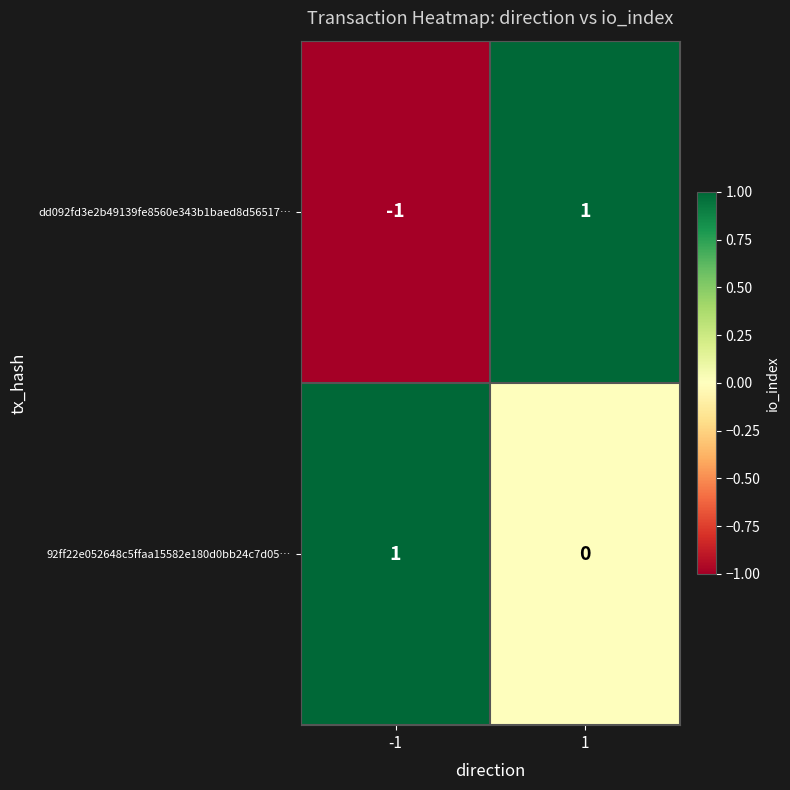

Is it true that dd092fd3e2b49139fe8560e343b1baed8d56517… equals 1 at 1?

True